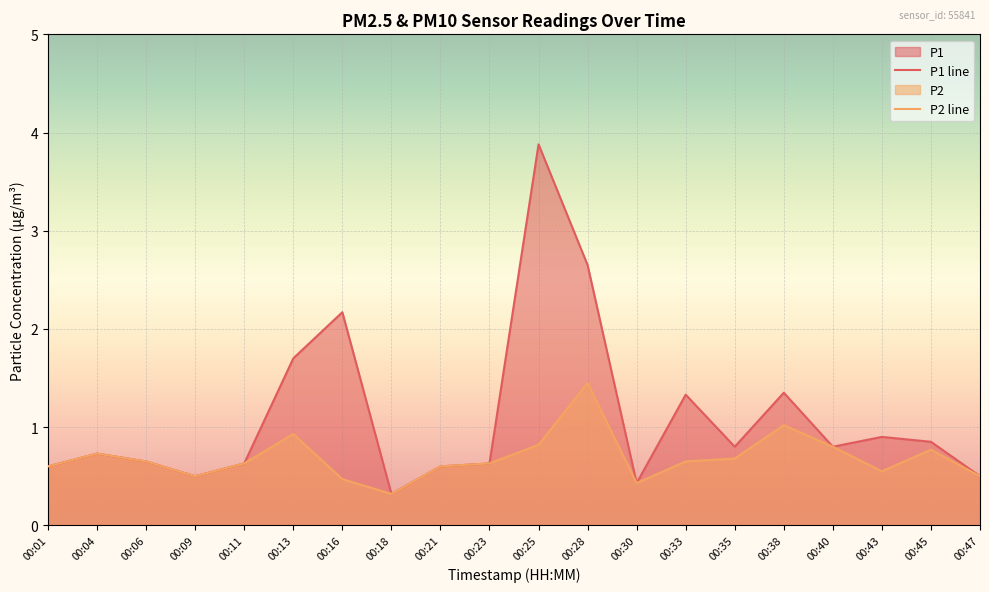

True or false: P2 and P1 intersect in this chart.

False